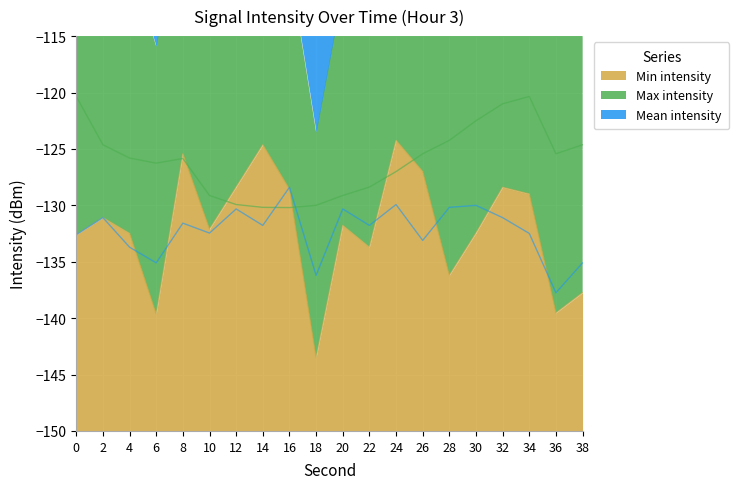

Count the number of categories in the chart.

20